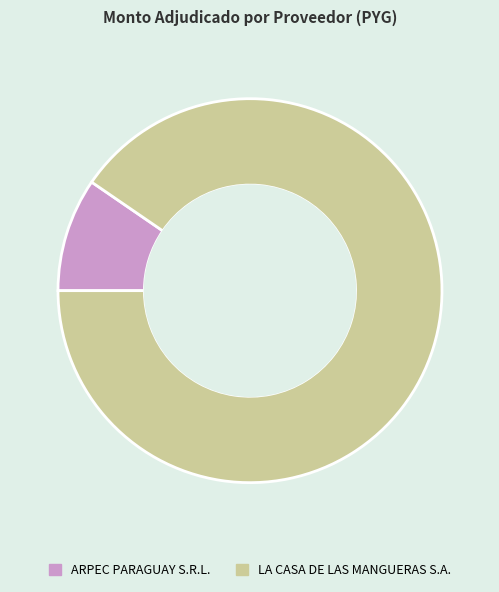

Approximately how many times larger is the value at LA CASA DE LAS MANGUERAS S.A. compared to ARPEC PARAGUAY S.R.L.?

9.5